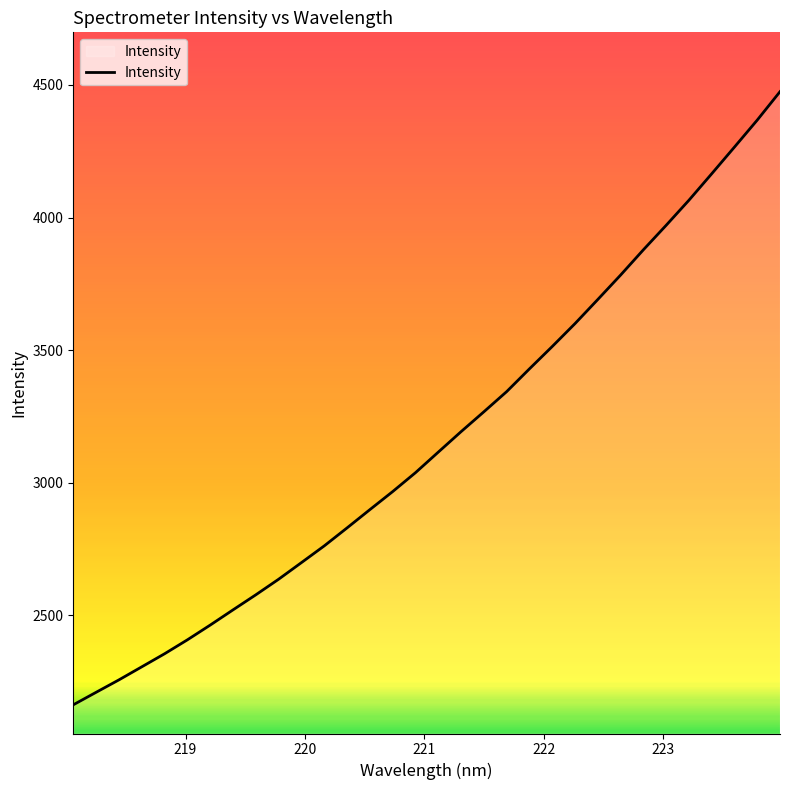

What is the greatest value displayed?

4474.5